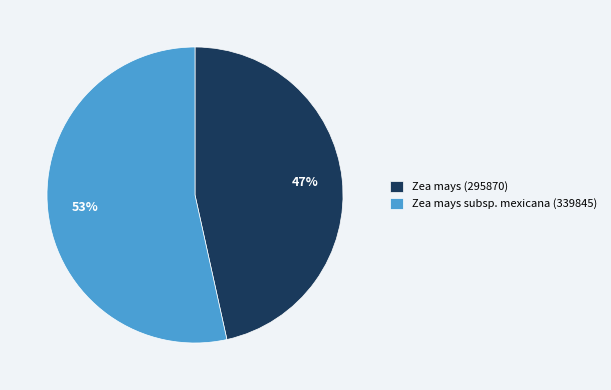

To the nearest percent, what is the average slice percentage?

50%